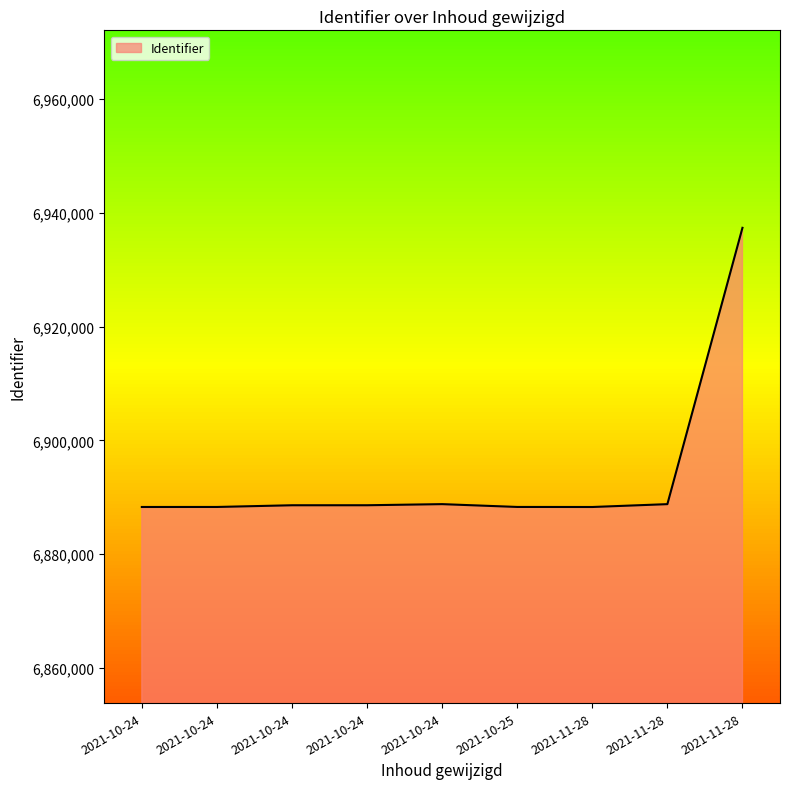

True or false: there are more than 2 points higher than both neighbors.

False